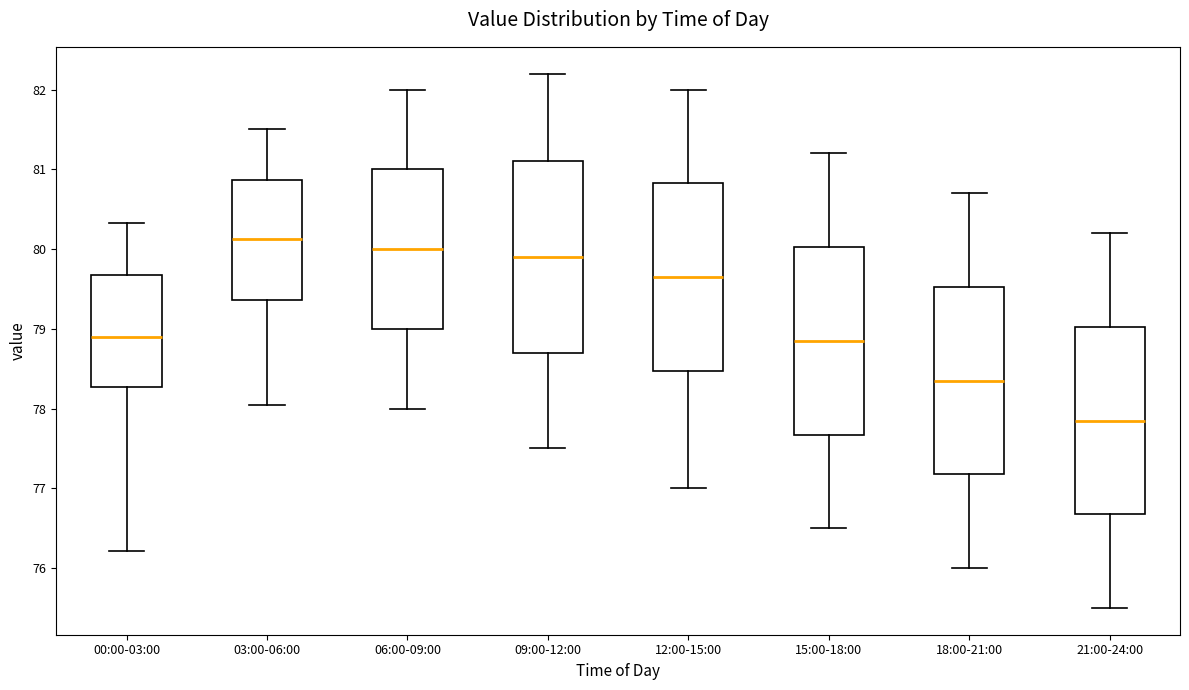

Reading left to right, transcribe this box plot: for each box, give where its median line is, the range the box spans, and where its two whiskers end, as read against the y-axis. The values are not printed on the chart, so give them approximately, as read against the axis.

00:00-03:00: median 78.9, box 78.3 to 79.7, whiskers 76.2 to 80.3
03:00-06:00: median 80.1, box 79.4 to 80.9, whiskers 78.1 to 81.5
06:00-09:00: median 80.0, box 79.0 to 81.0, whiskers 78.0 to 82.0
09:00-12:00: median 79.9, box 78.7 to 81.1, whiskers 77.5 to 82.2
12:00-15:00: median 79.7, box 78.5 to 80.8, whiskers 77.0 to 82.0
15:00-18:00: median 78.9, box 77.7 to 80.0, whiskers 76.5 to 81.2
18:00-21:00: median 78.4, box 77.2 to 79.5, whiskers 76.0 to 80.7
21:00-24:00: median 77.9, box 76.7 to 79.0, whiskers 75.5 to 80.2